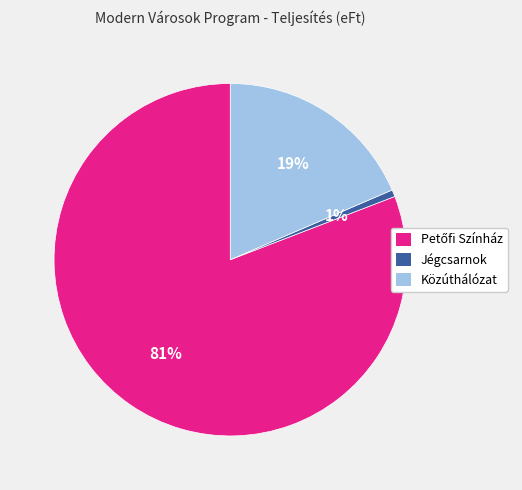

To the nearest percent, what is the average slice percentage?

33%